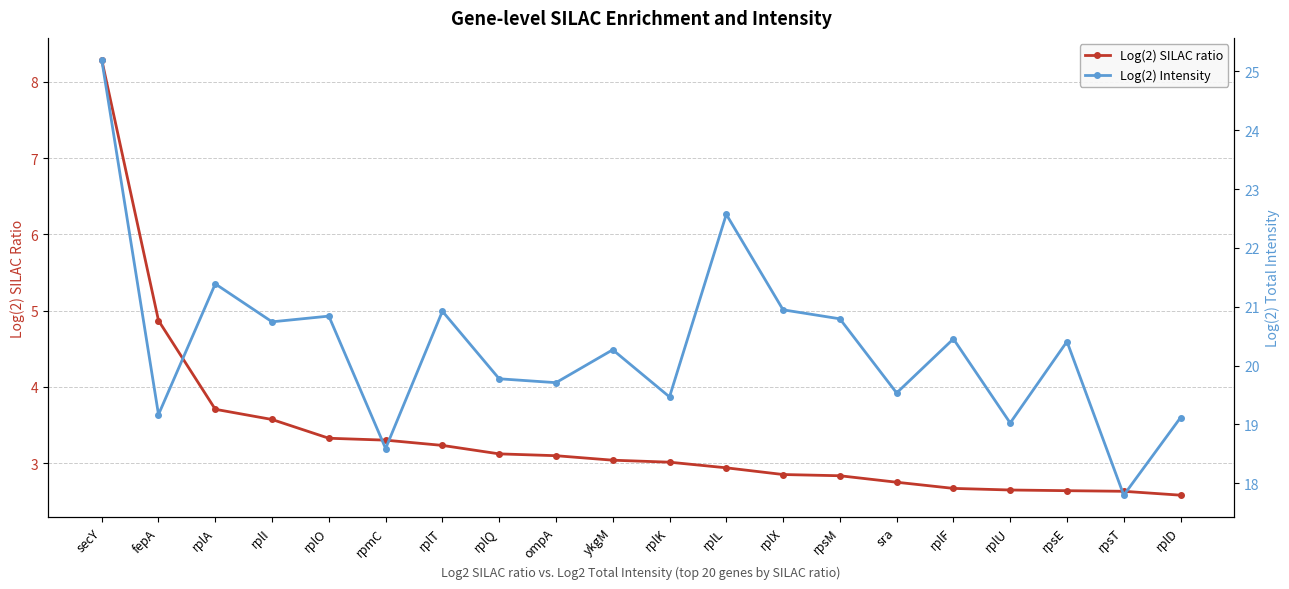

Which series has the largest total across all categories?

Log(2) Intensity